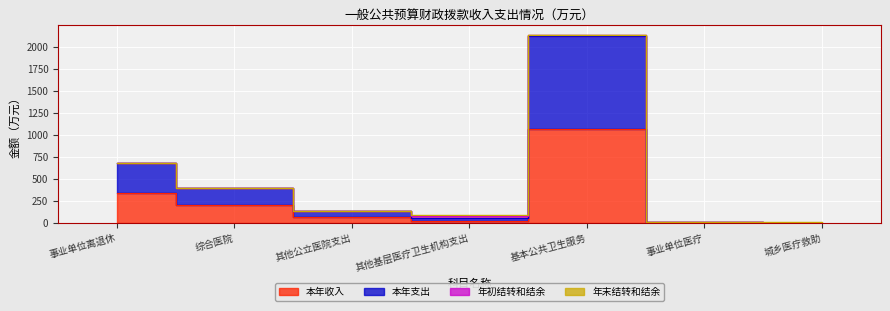

Which series changed the most between 事业单位离退休 and 城乡医疗救助?

本年支出